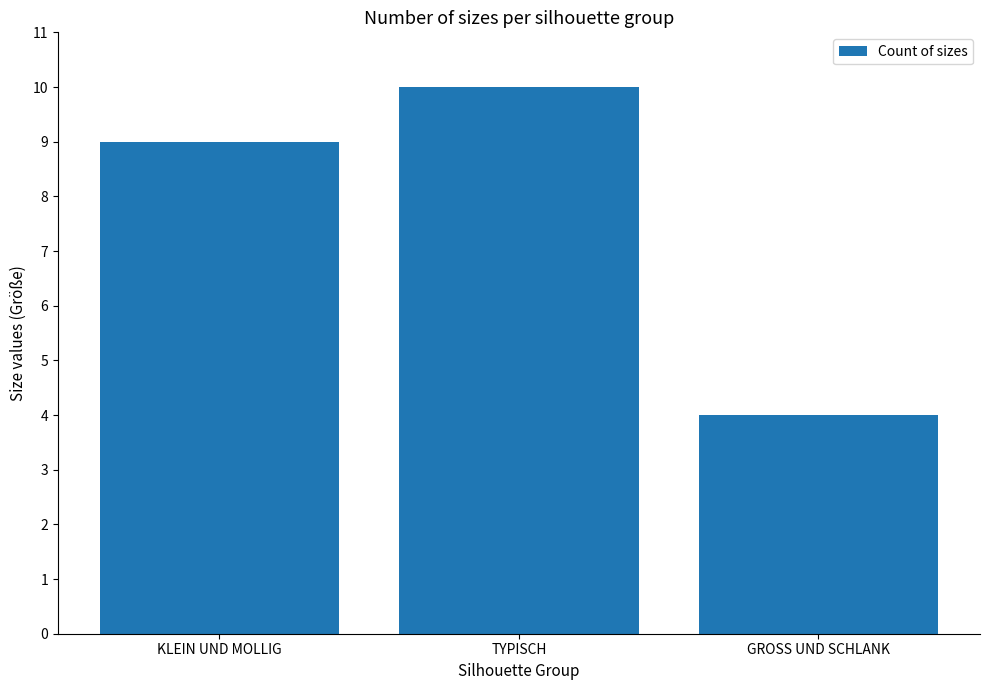

Which has a higher value, TYPISCH or GROSS UND SCHLANK?

TYPISCH